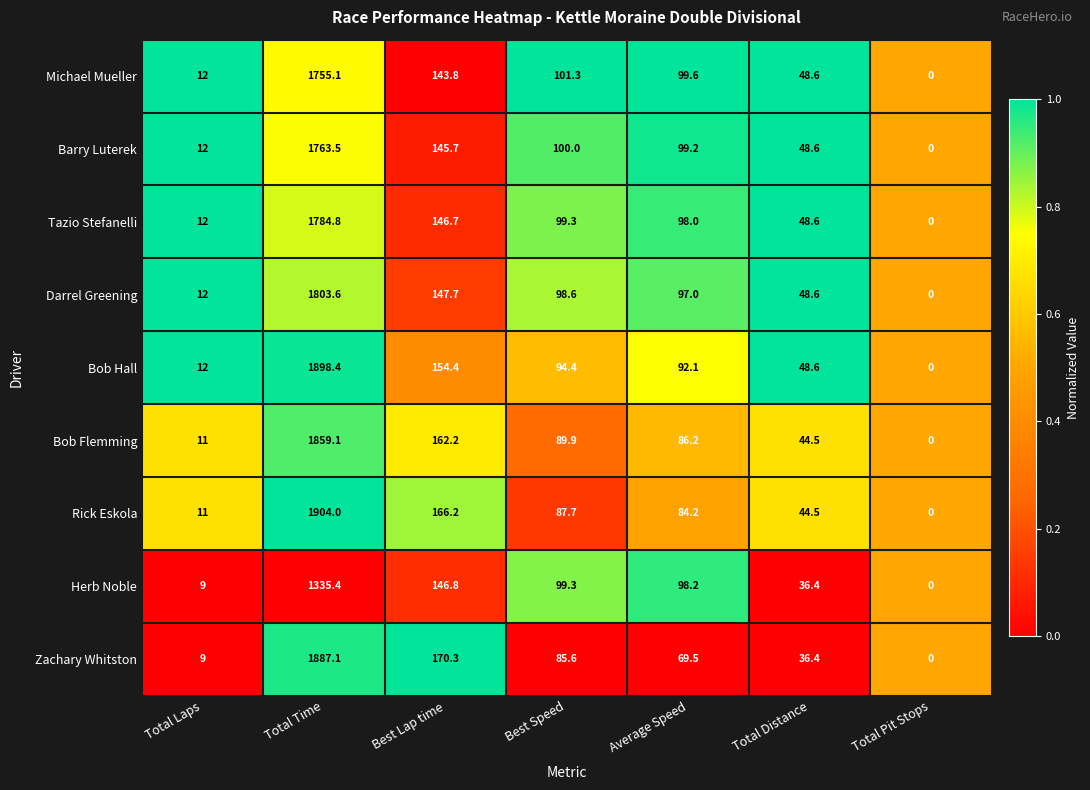

What is the sum of the Barry Luterek values at Total Distance and Average Speed?

147.8